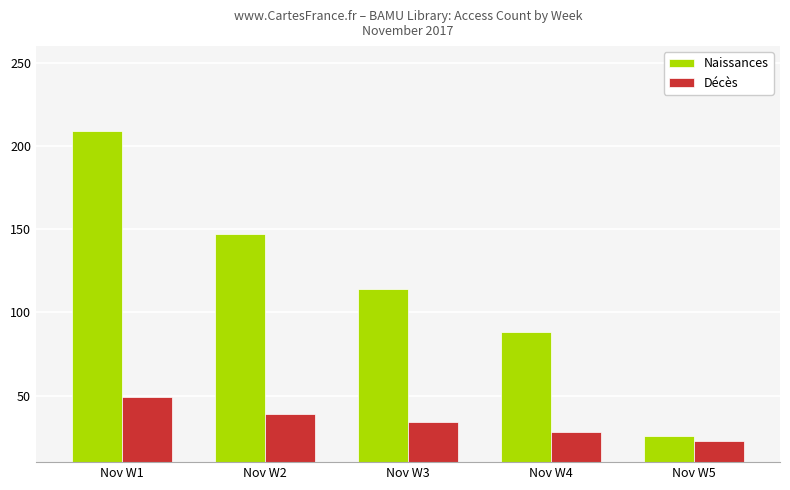

Reading left to right, transcribe all the data shown in this chart.

Naissances: 209	147	114	88	26
Décès: 49	39	34	28	23